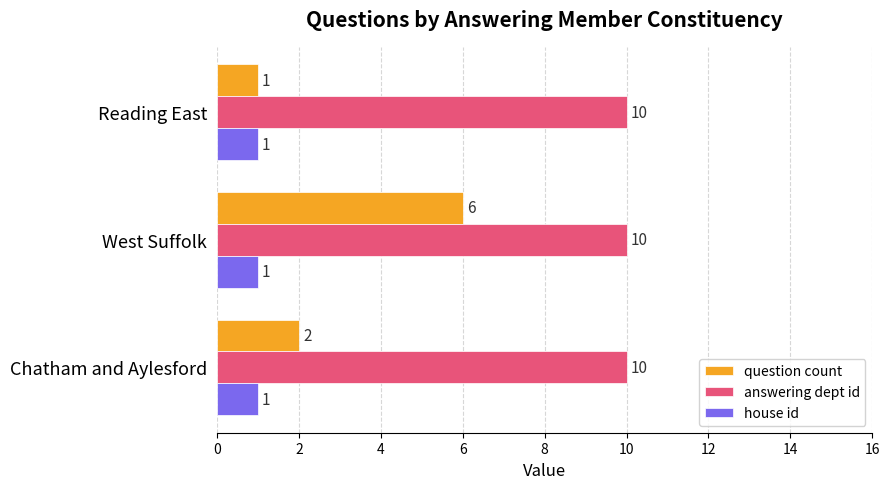

What is the maximum value for answering dept id?

10